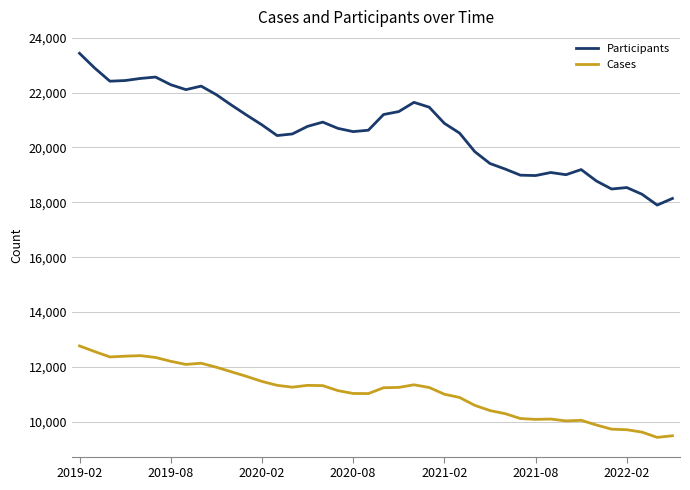

Which series has the largest total across all categories?

Participants